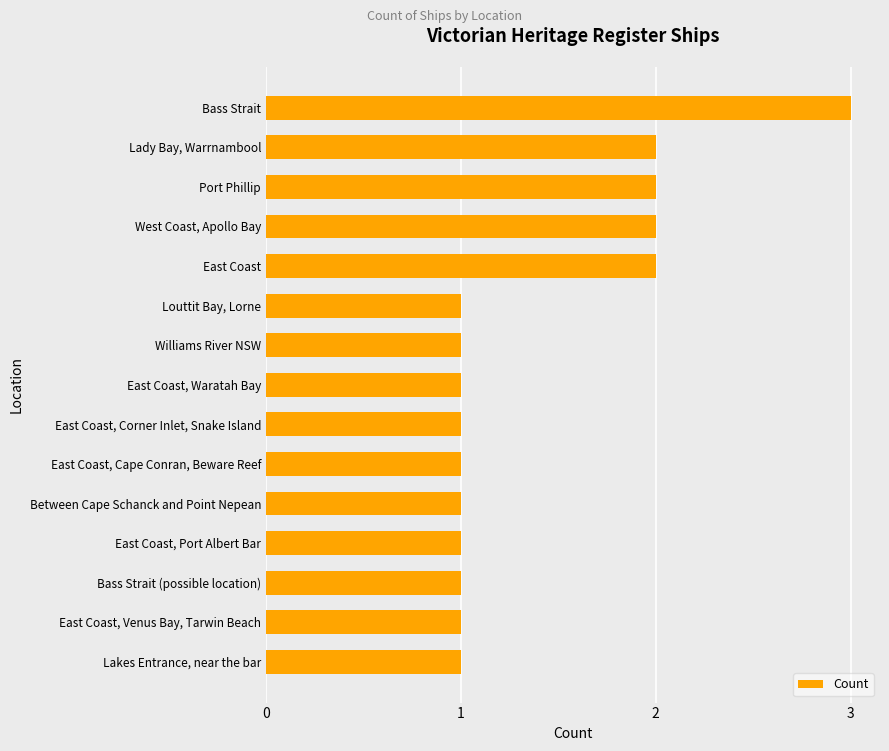

Reading bottom to top, transcribe all the data shown in this chart.

1	1	1	1	1	1	1	1	1	1	2	2	2	2	3